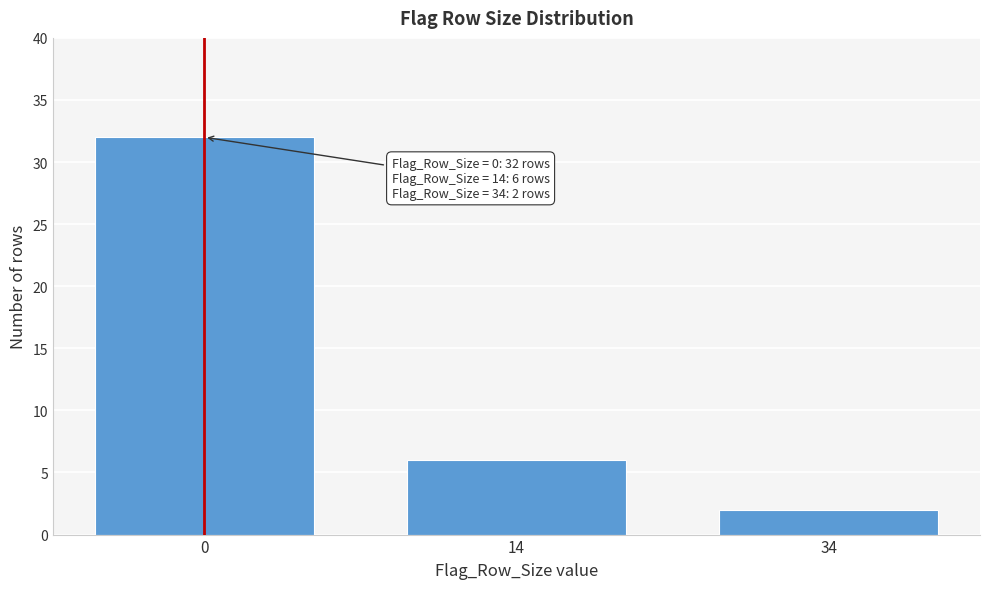

Reading left to right, what are all the values shown in this chart?

0=32	14=6	34=2